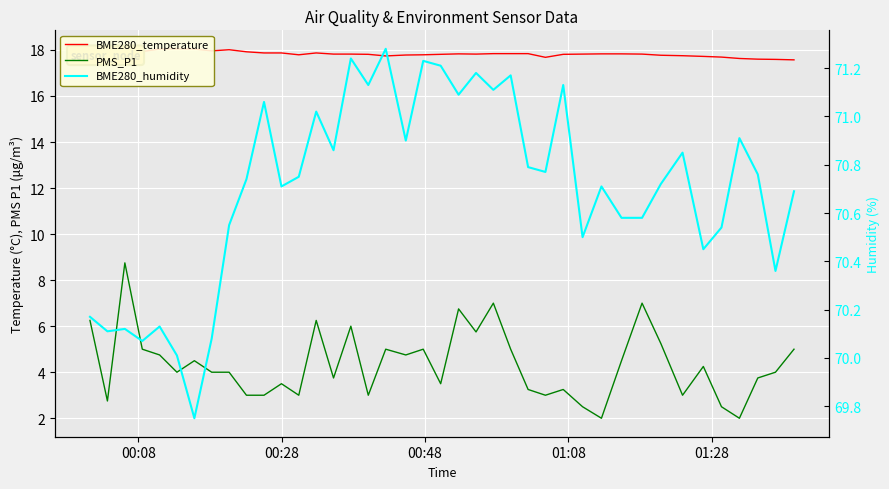

At how many categories does at least one series exceed 67?

40